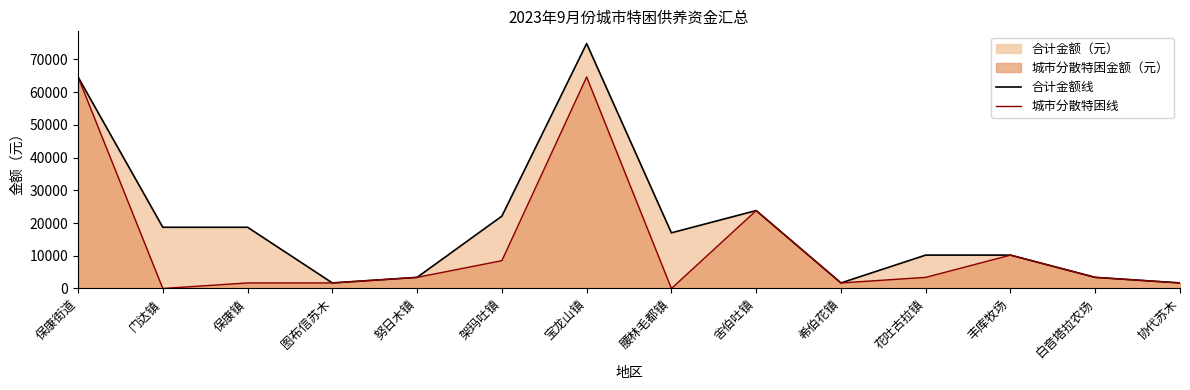

How many lines are shown in the chart?

2